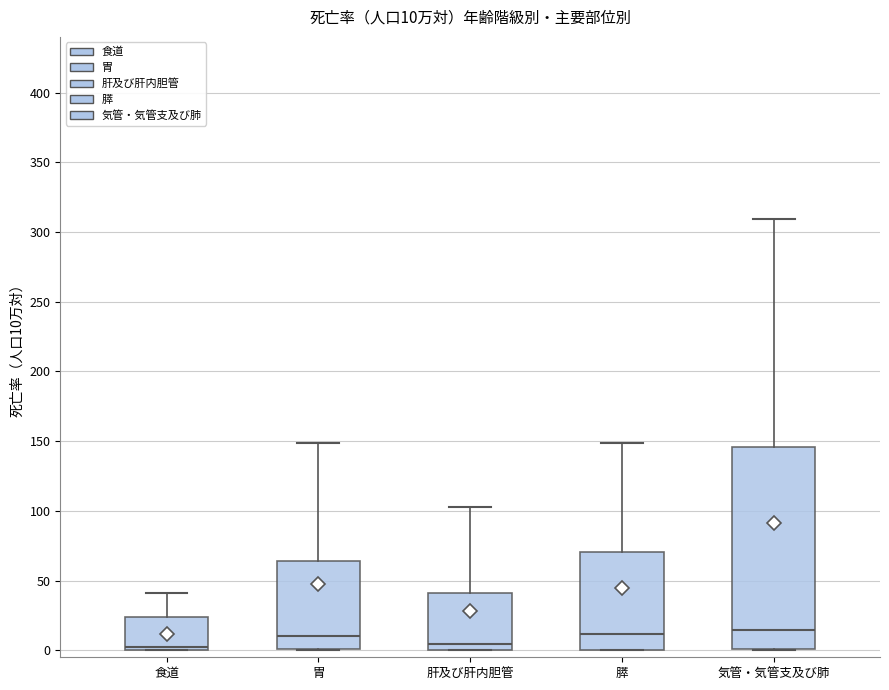

Which box is the tallest, from its lower edge to its upper edge?

気管・気管支及び肺